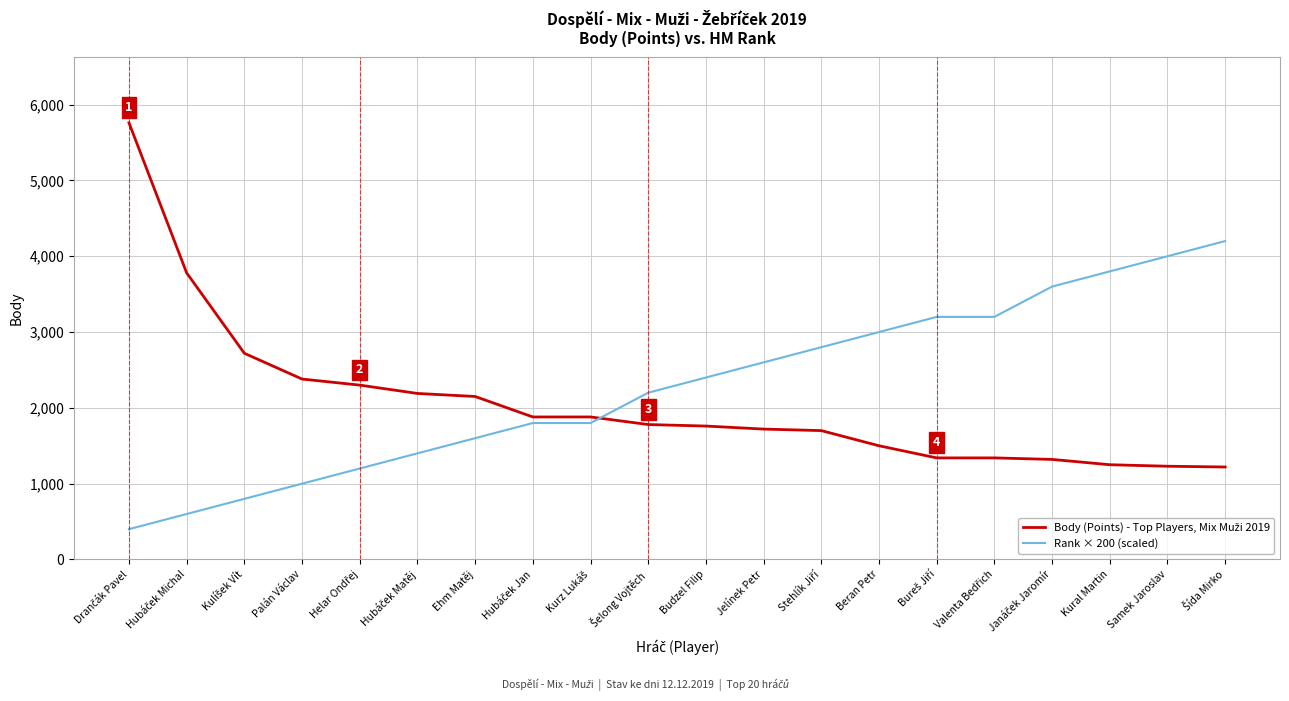

What is the total value across all series at Kural Martin?

5050